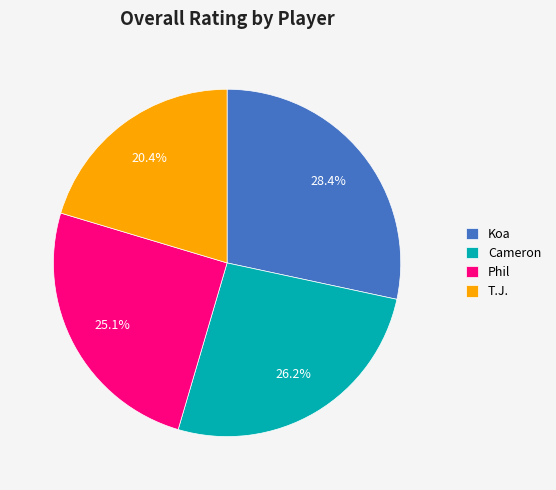

To the nearest percent, what portion does Cameron represent?

26%